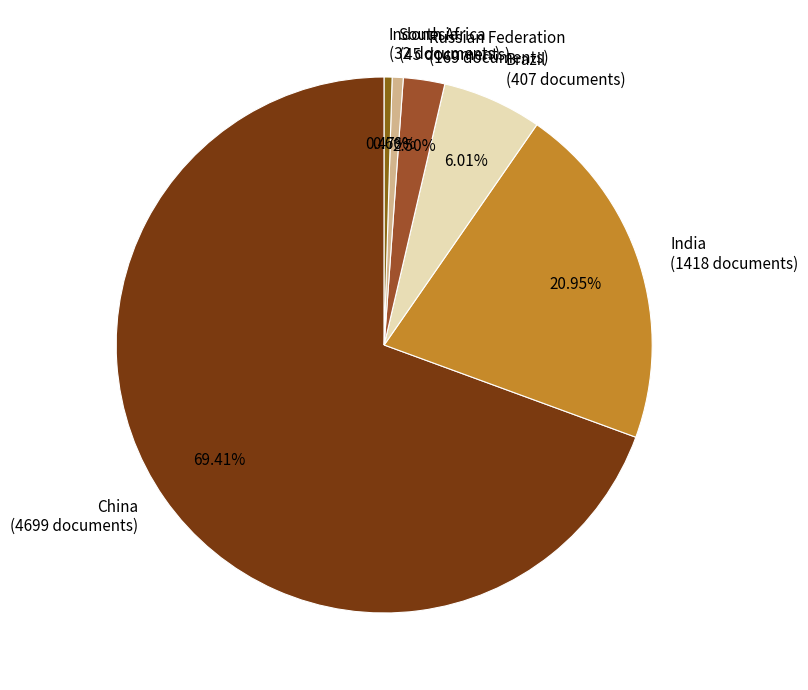

How many segments does this pie chart have?

6